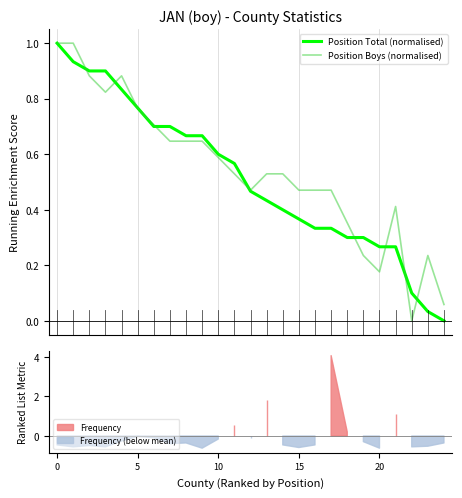

What is the sum of the Position Total (normalised) values at 13 and 17?

0.8